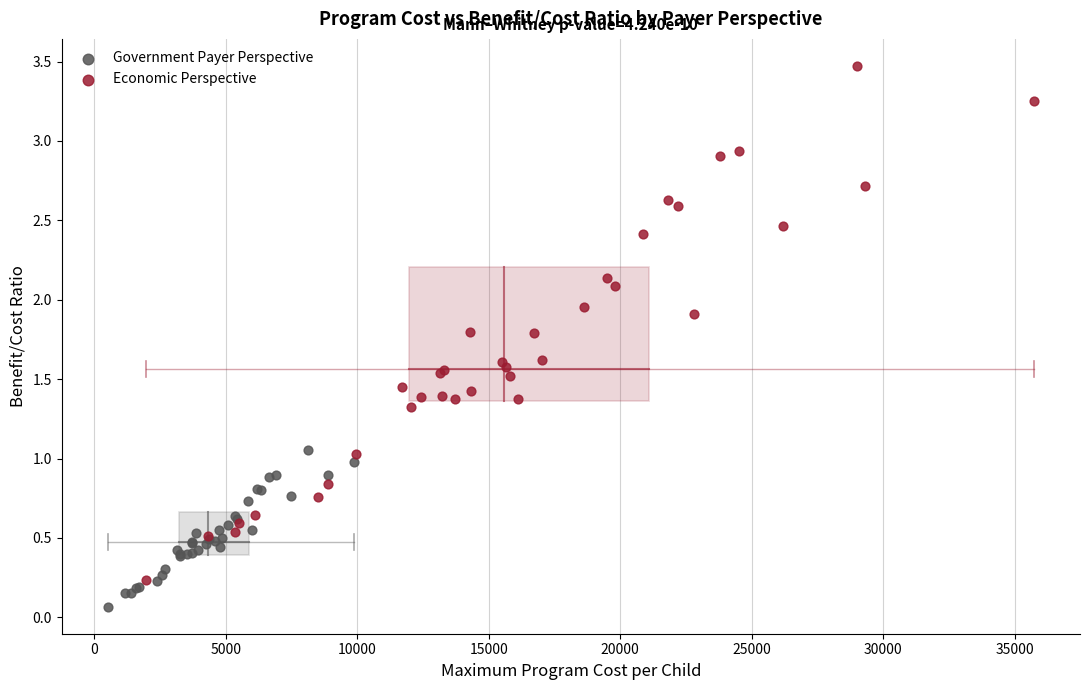

Which series contains the highest Y value?

Economic Perspective